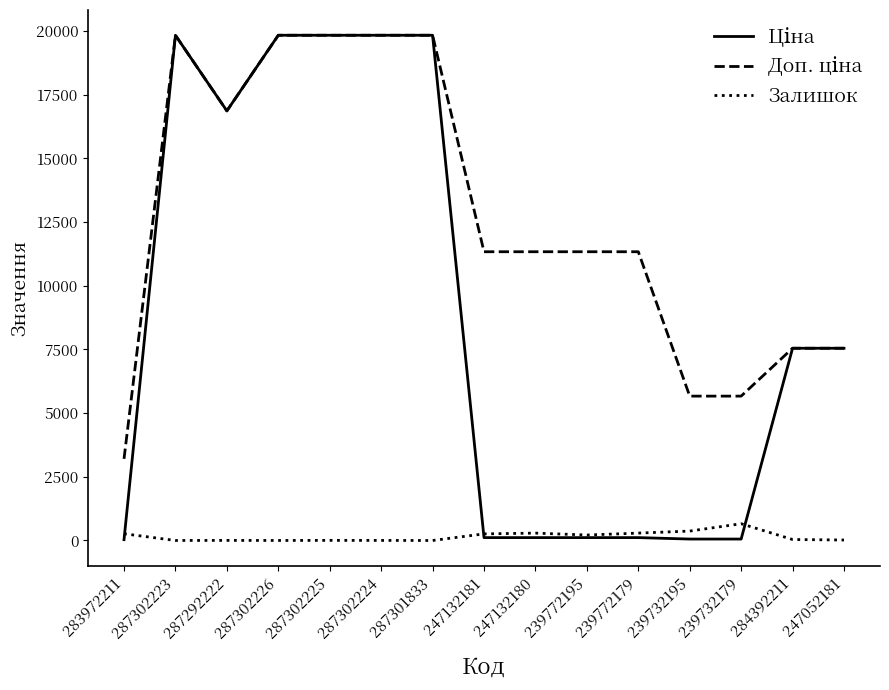

The Залишок series shows 264.0 at 283972211. True or false?

True